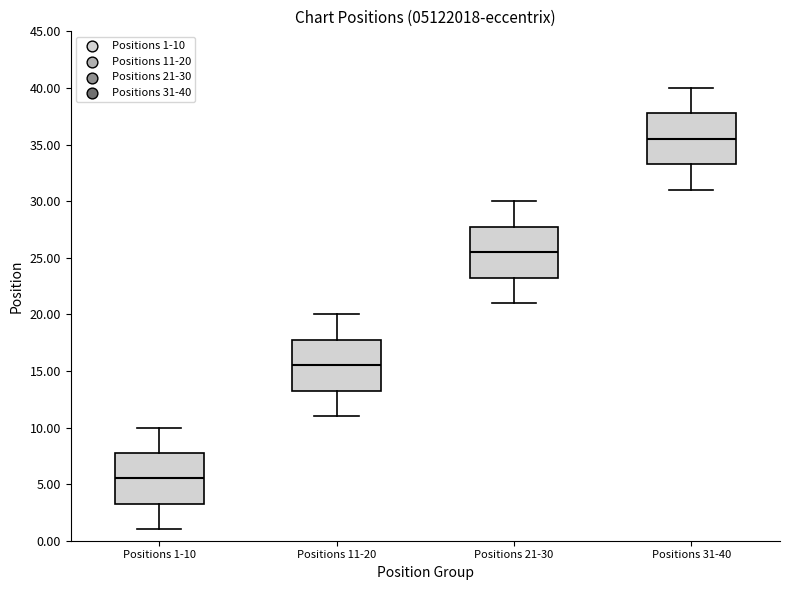

Which box's median line is the highest?

Positions 31-40